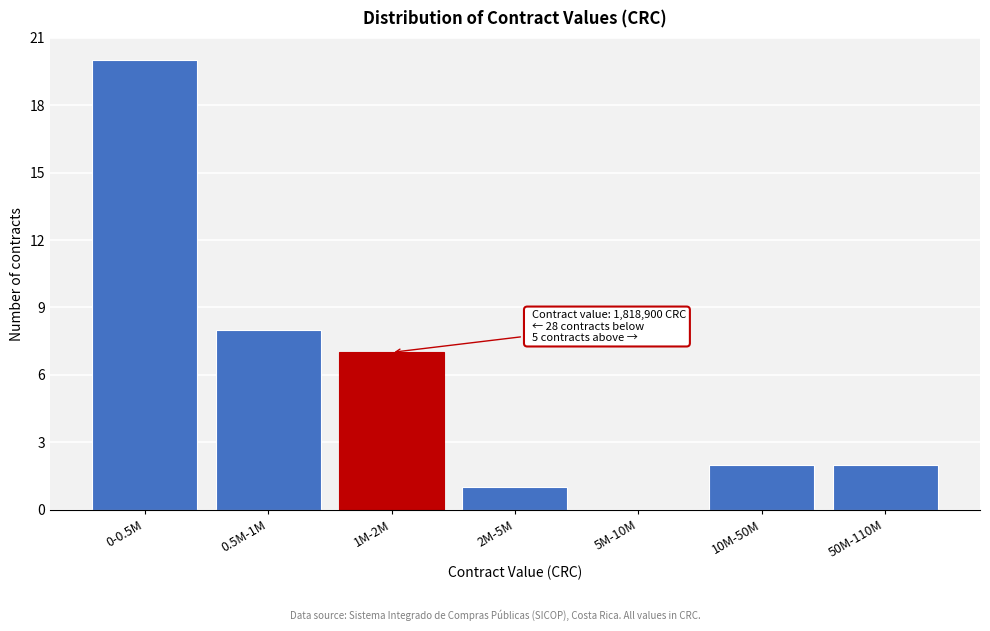

Reading left to right, list all the values displayed in this chart.

0-0.5M=20	0.5M-1M=8	1M-2M=7	2M-5M=1	5M-10M=0	10M-50M=2	50M-110M=2